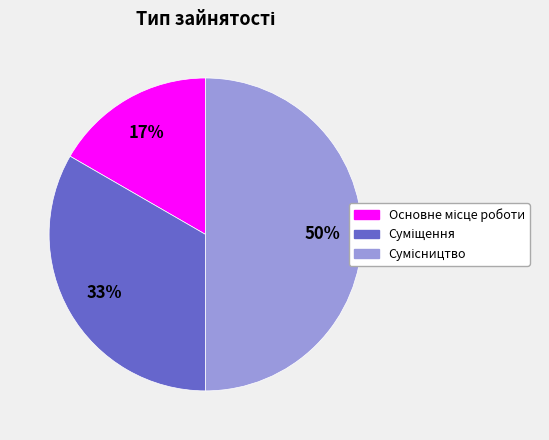

How many slices are in this pie chart?

3